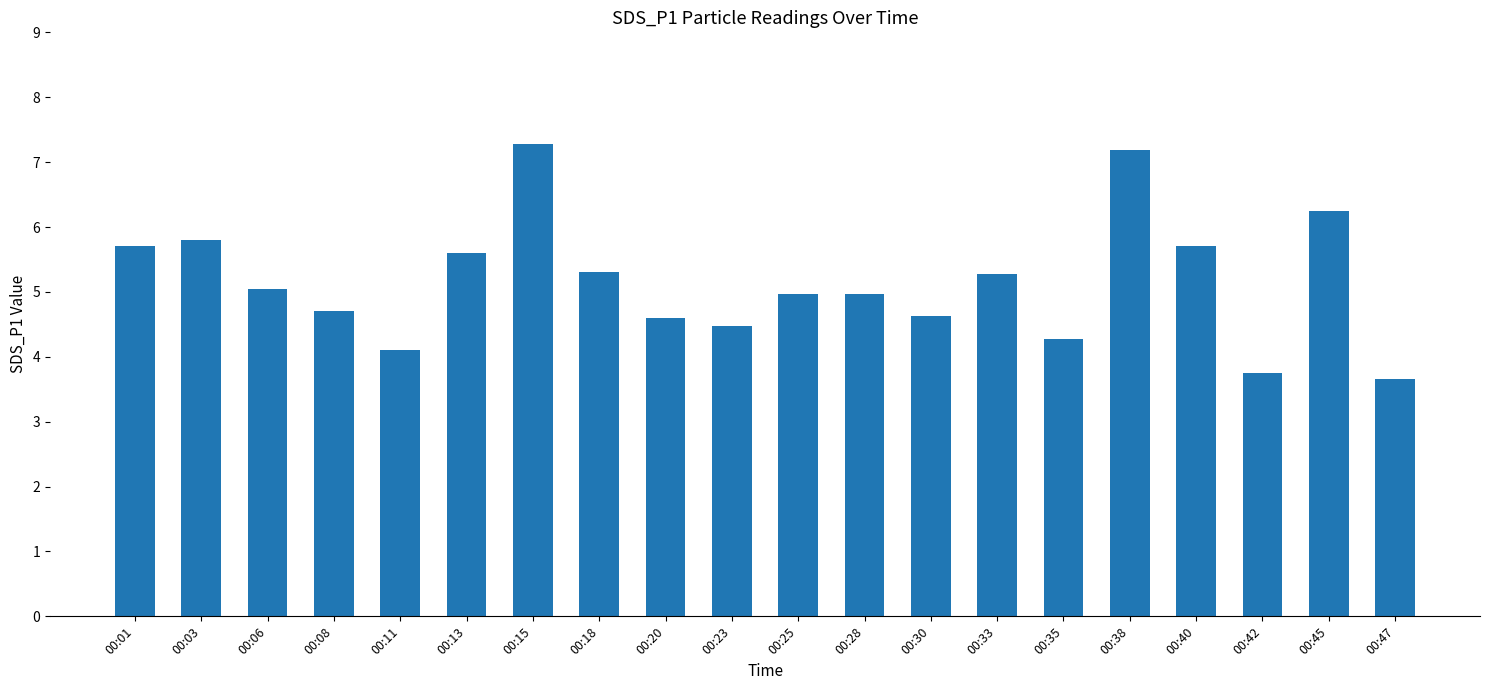

What is the value of the 6th bar from the left?

5.6